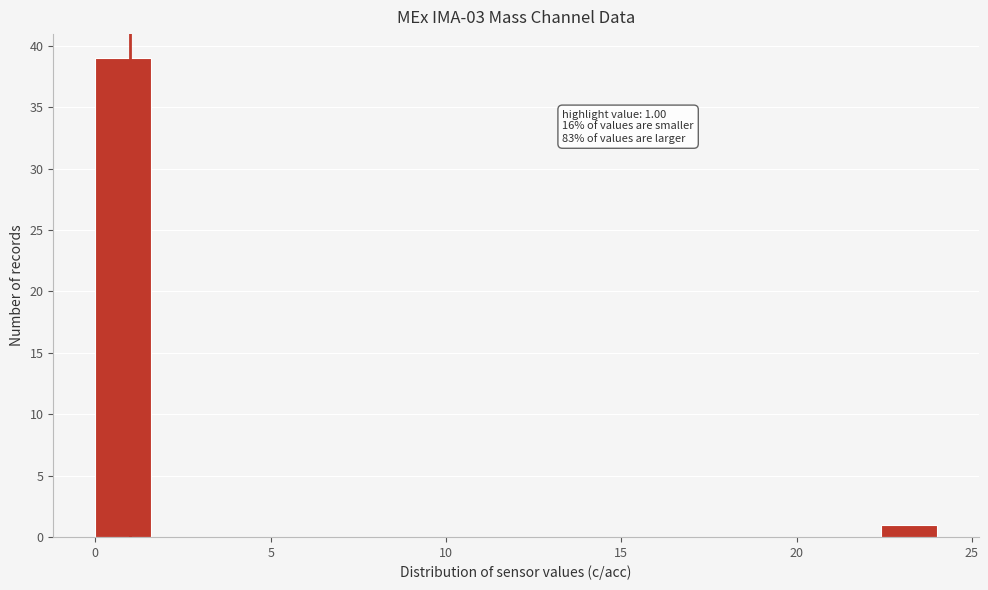

Around what value on the x-axis is the tallest bar? Give the approximate position of its centre, as read against the axis.

1.0